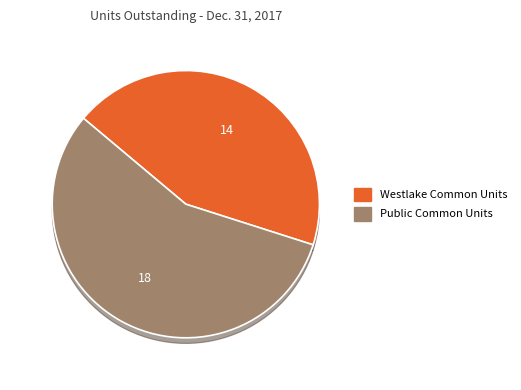

To the nearest percent, what is the combined percentage of Subordinated Units and Westlake Common Units?

44%